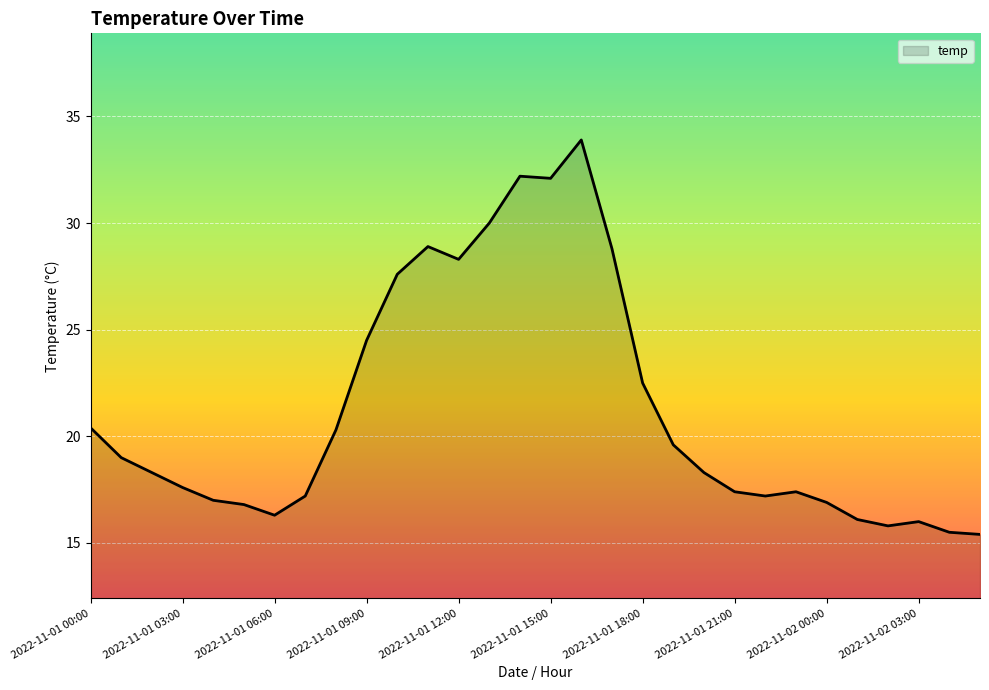

What is the difference between the maximum and minimum values?

18.5